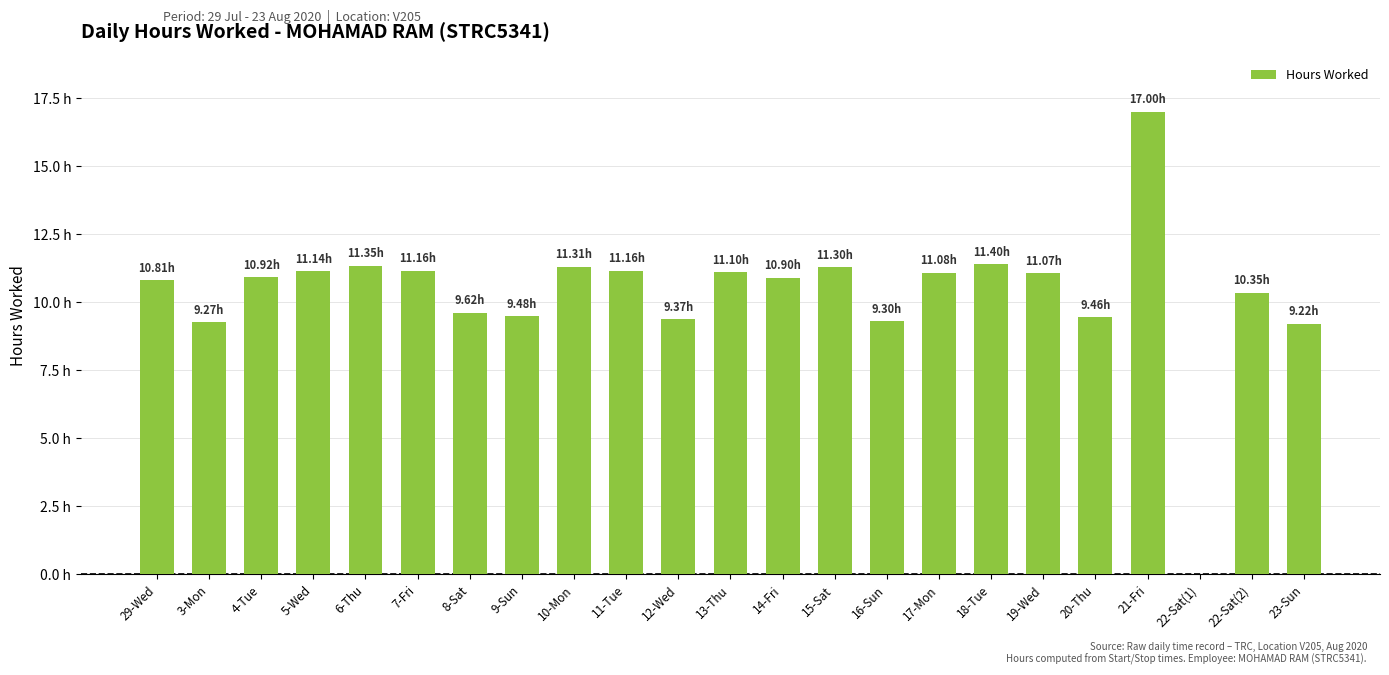

What is the maximum value shown in the chart?

17.0